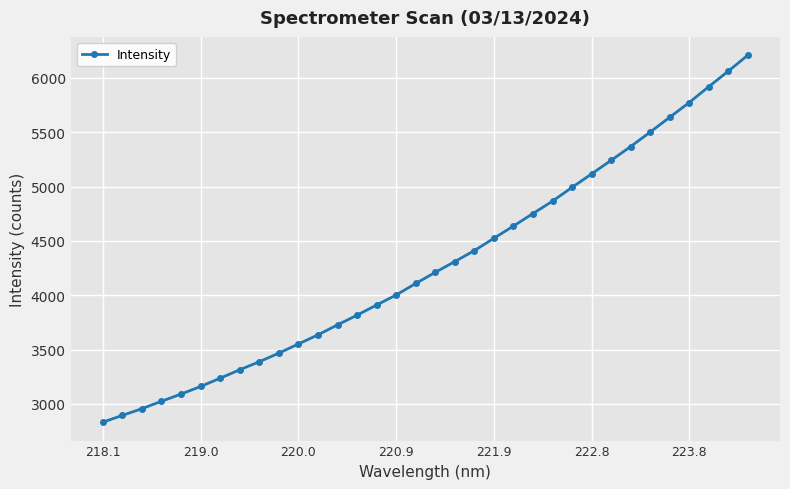

What is the value of the 4th point from the left?

3025.1